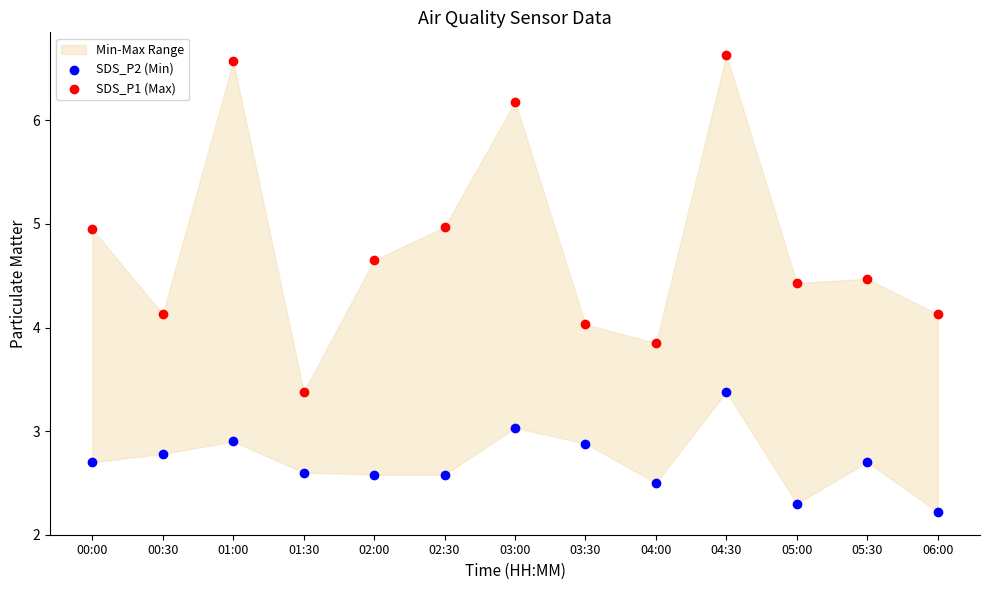

Which series reaches the maximum Y coordinate?

SDS_P1 (Max)